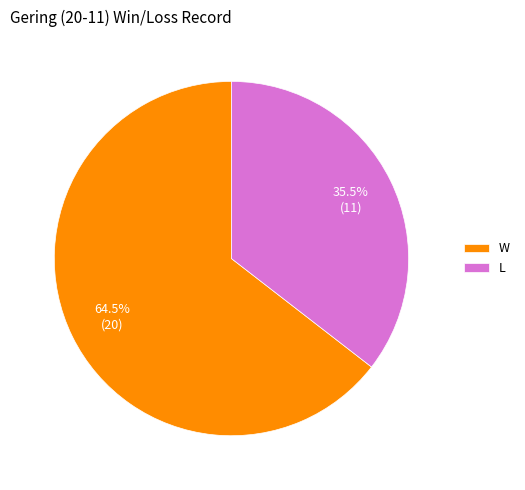

Which slice represents more than half of the pie?

W